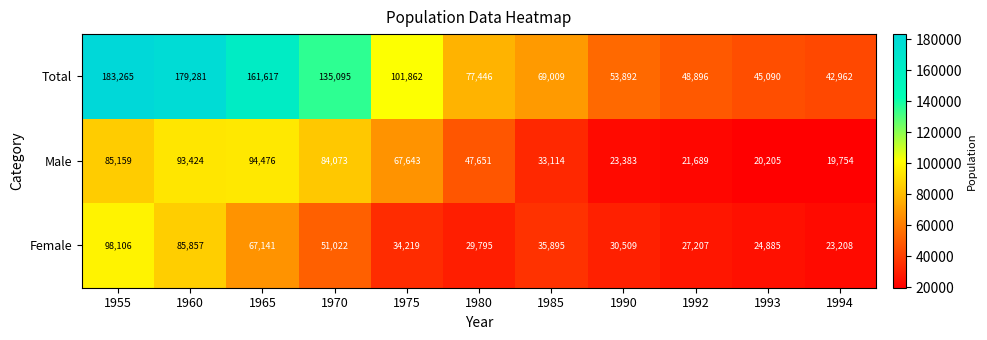

Which series has the largest total across all categories?

Total